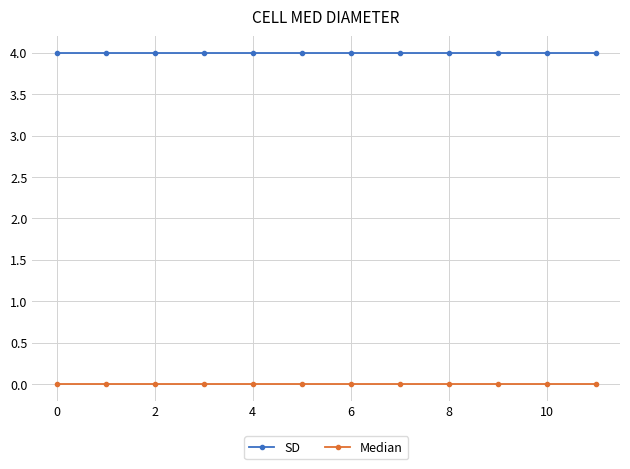

List the series in order of their peak value, lowest first.

Median, SD